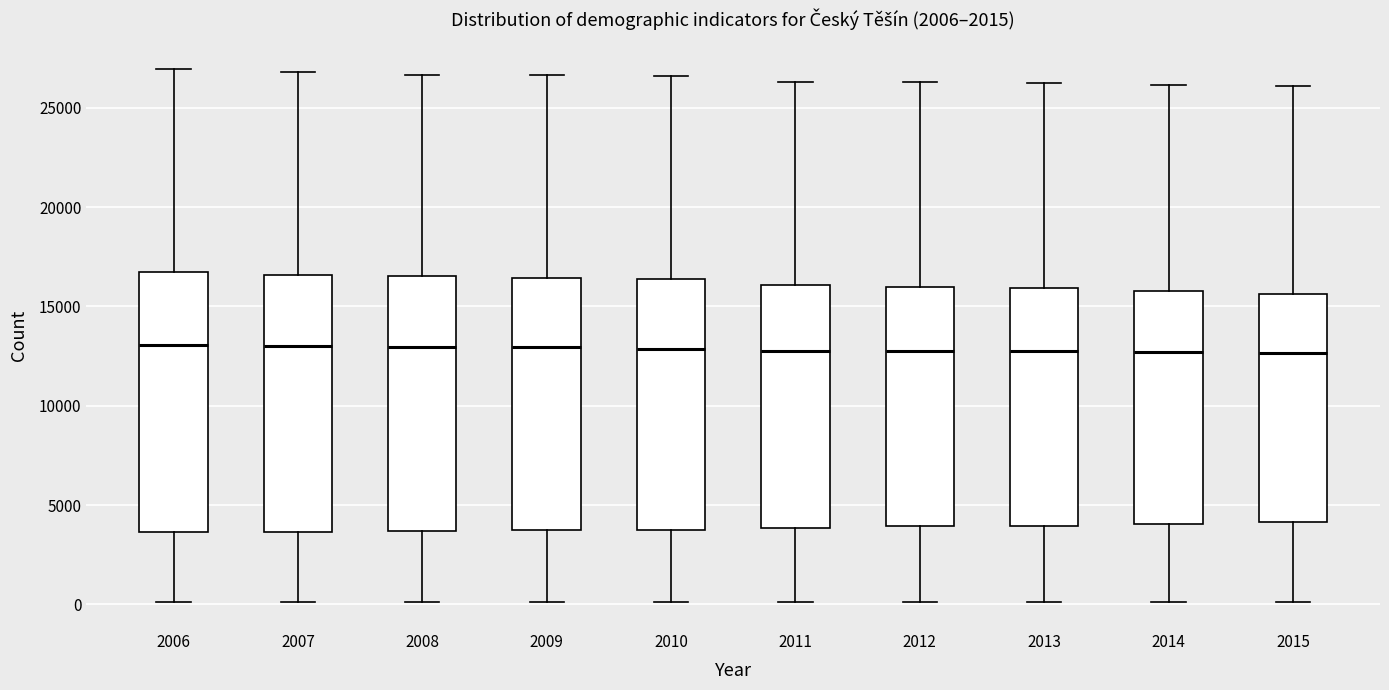

Reading left to right, transcribe this box plot: for each box, give where its median line is, the range the box spans, and where its two whiskers end, as read against the y-axis. The values are not printed on the chart, so give them approximately, as read against the axis.

2006: median 13000, box 3500 to 16500, whiskers 0 to 27000
2007: median 13000, box 3500 to 16500, whiskers 0 to 27000
2008: median 13000, box 3500 to 16500, whiskers 0 to 26500
2009: median 13000, box 3500 to 16500, whiskers 0 to 26500
2010: median 13000, box 4000 to 16500, whiskers 0 to 26500
2011: median 13000, box 4000 to 16000, whiskers 0 to 26500
2012: median 13000, box 4000 to 16000, whiskers 0 to 26500
2013: median 12500, box 4000 to 16000, whiskers 0 to 26500
2014: median 12500, box 4000 to 16000, whiskers 0 to 26000
2015: median 12500, box 4000 to 15500, whiskers 0 to 26000